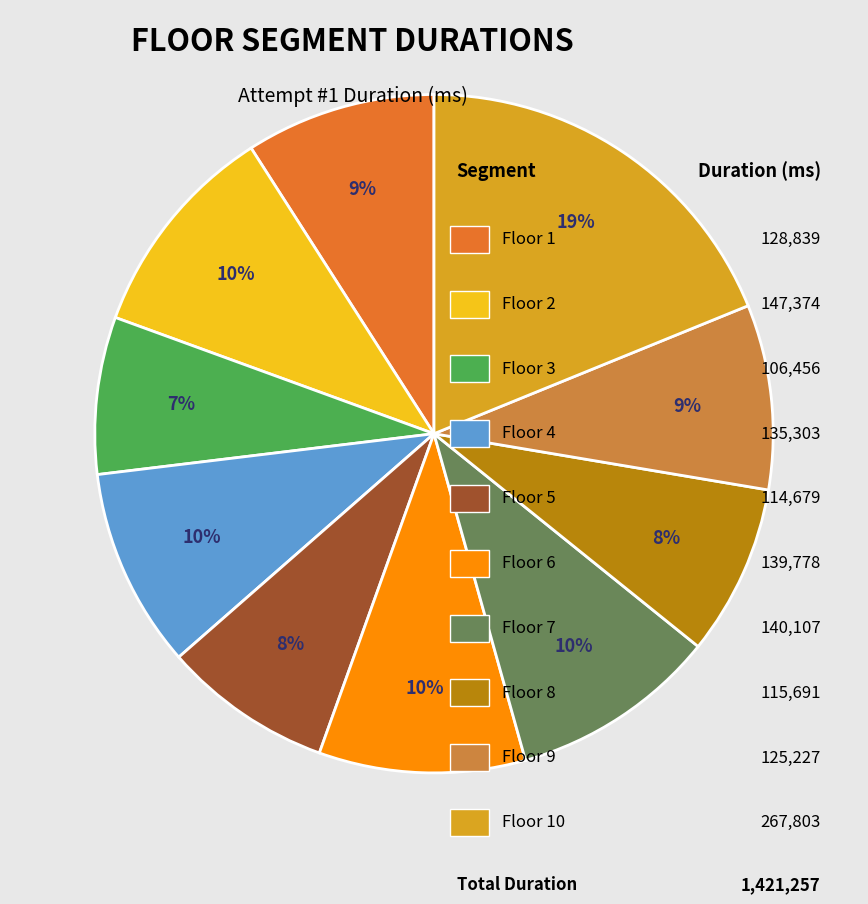

How many segments does this pie chart have?

10